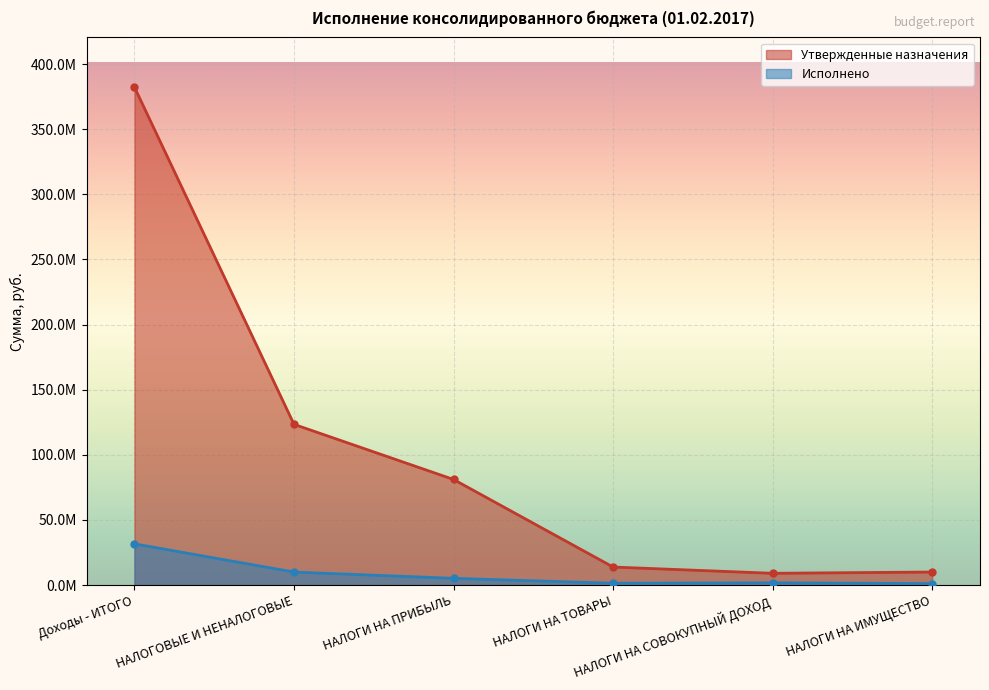

Rank the series at Доходы - ИТОГО from lowest to highest value.

Исполнено, Утвержденные назначения